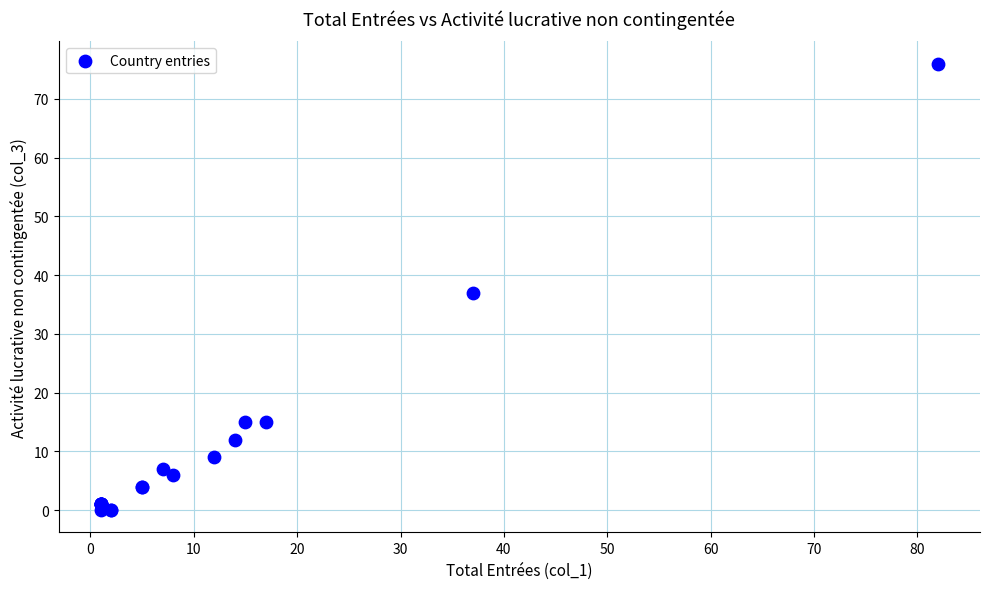

What Y value in the scatter plot is closest to 38?

37